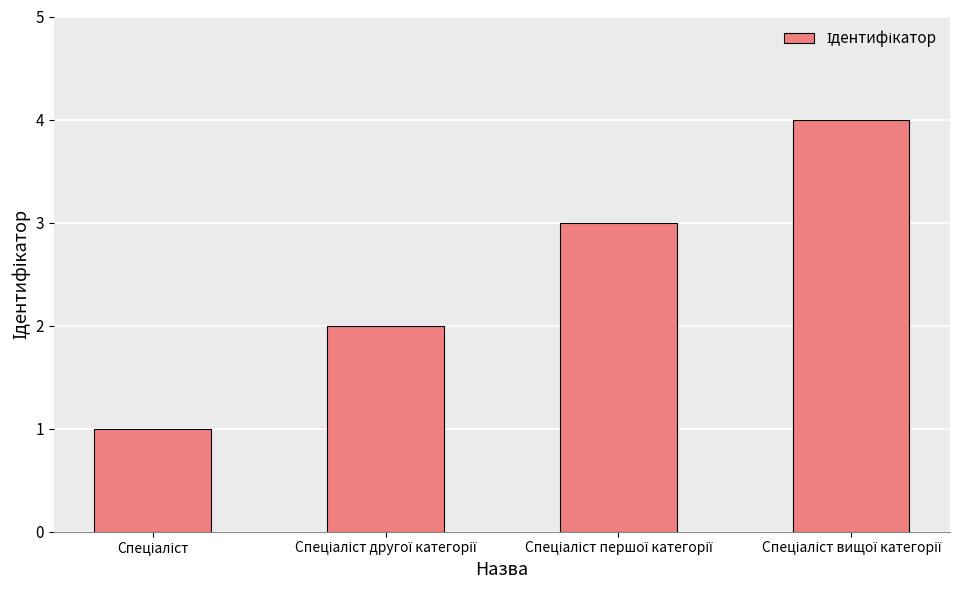

What is the maximum value shown in the chart?

4